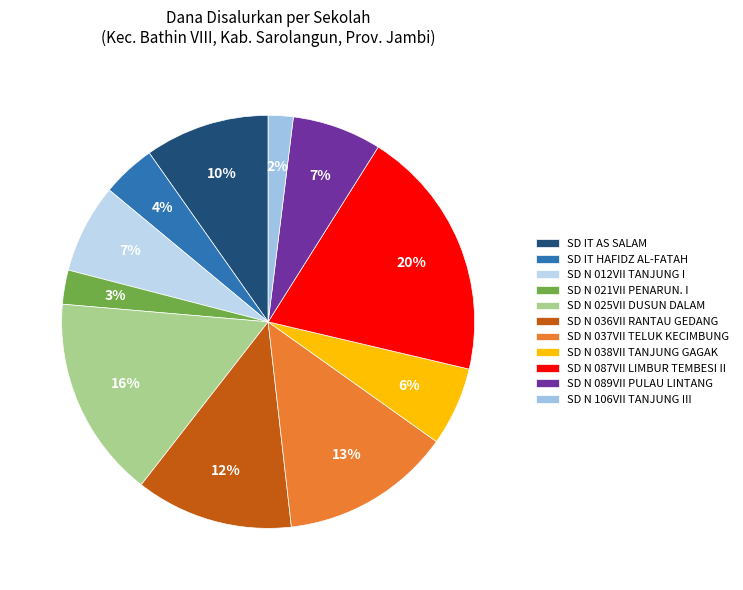

Which slice is the largest?

SD N 087VII LIMBUR TEMBESI II